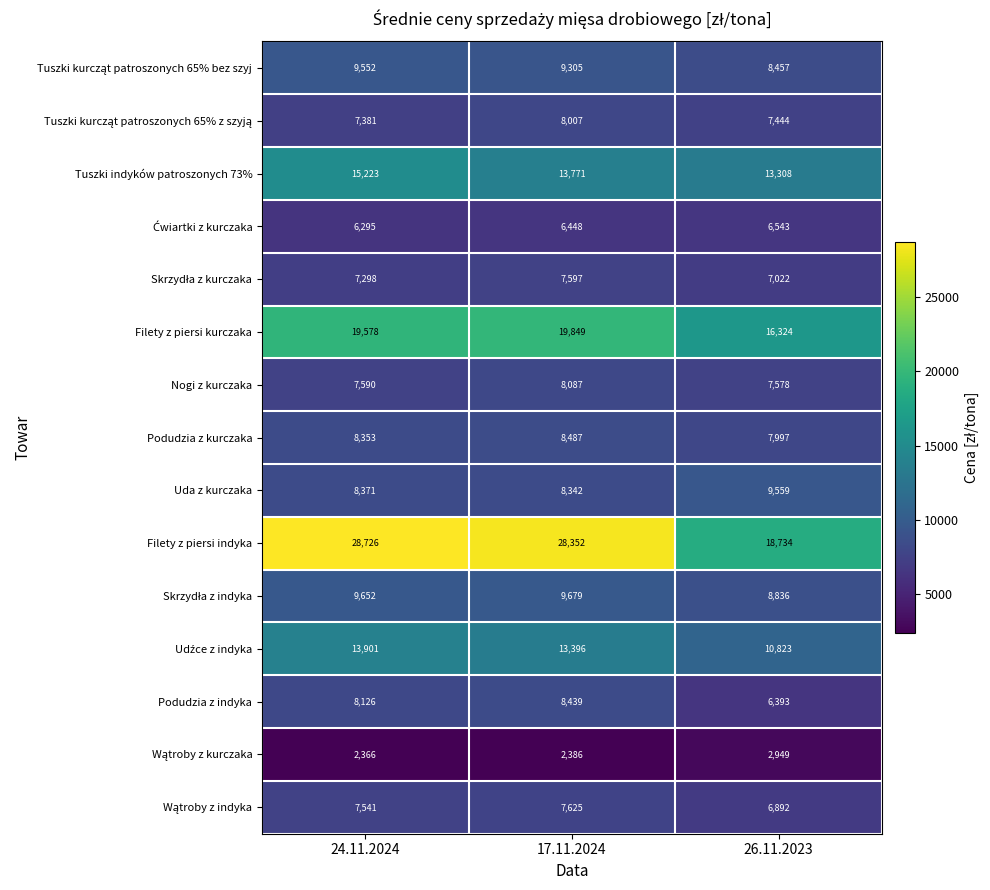

How many Podudzia z kurczaka values are between 7997 and 8487?

3